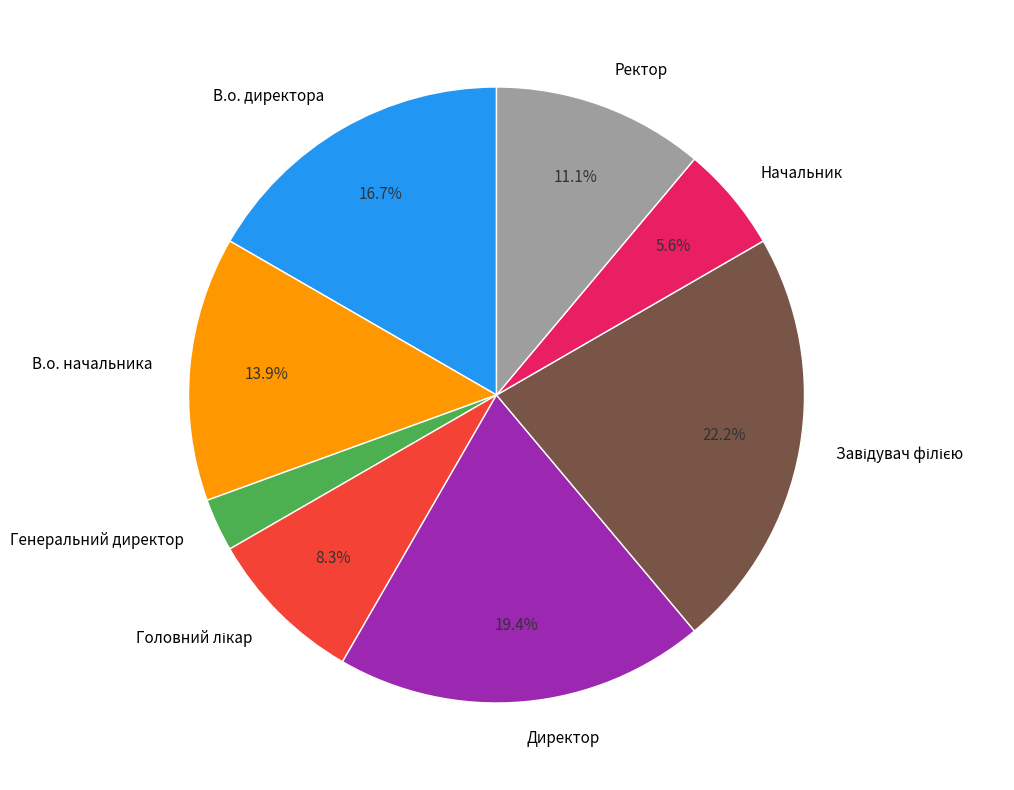

Combined, do Генеральний директор and Директор account for over 50%?

No